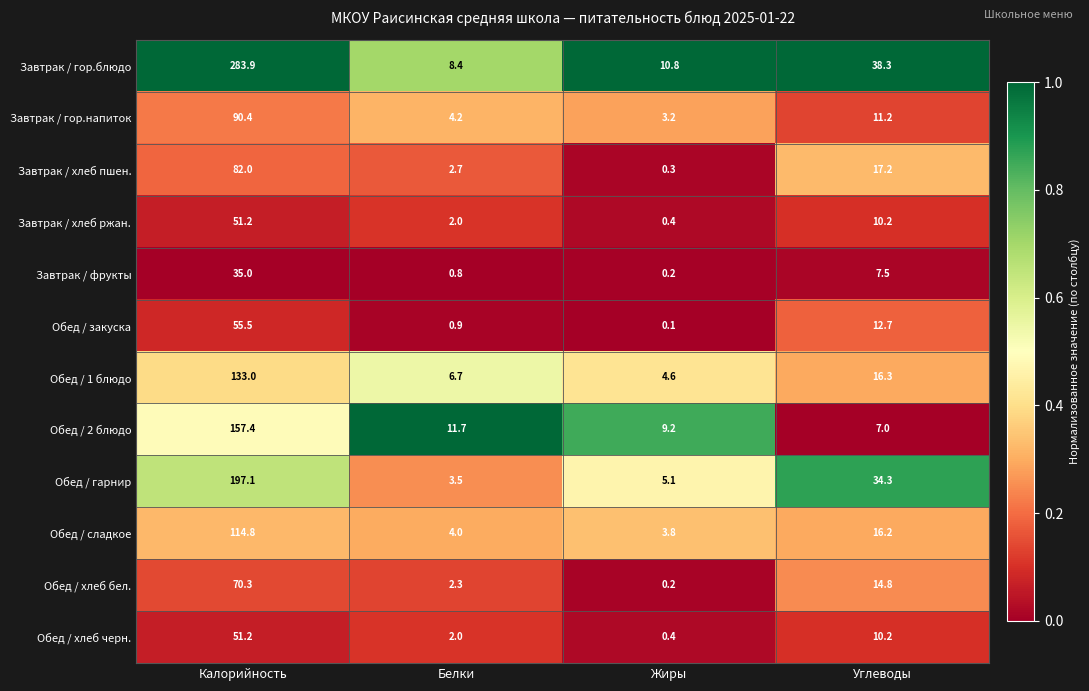

List the labels in order of Обед / сладкое value, smallest first.

Жиры, Белки, Углеводы, Калорийность